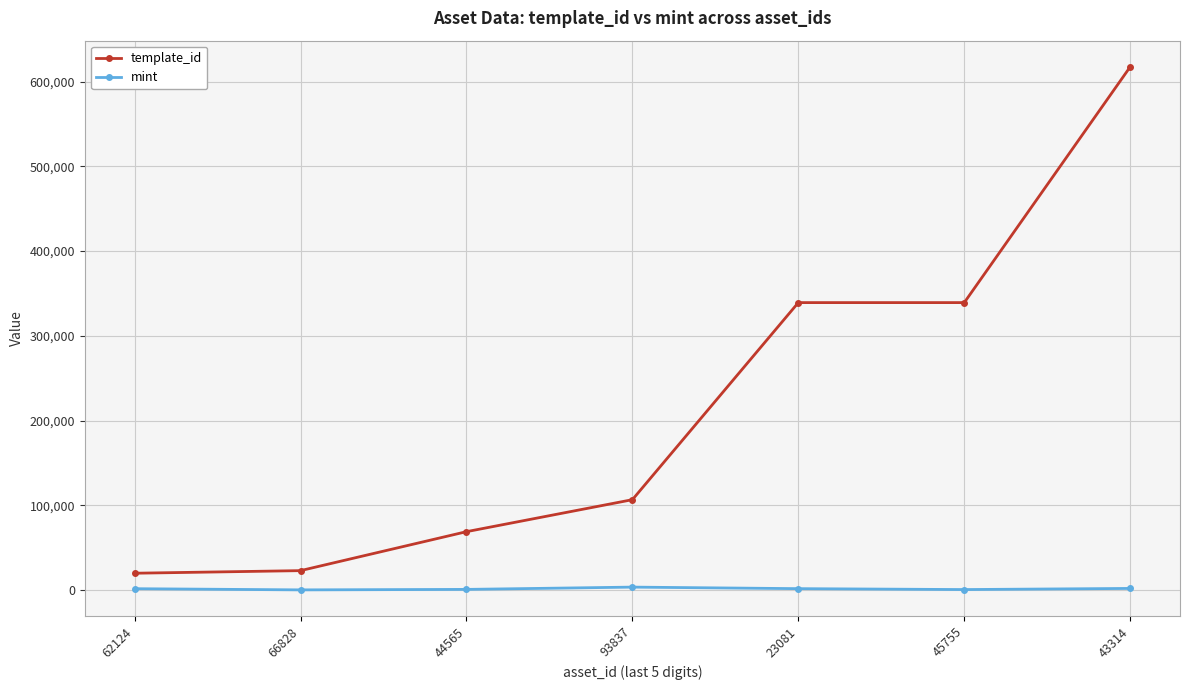

What is the label of the 1st point from the left?

62124